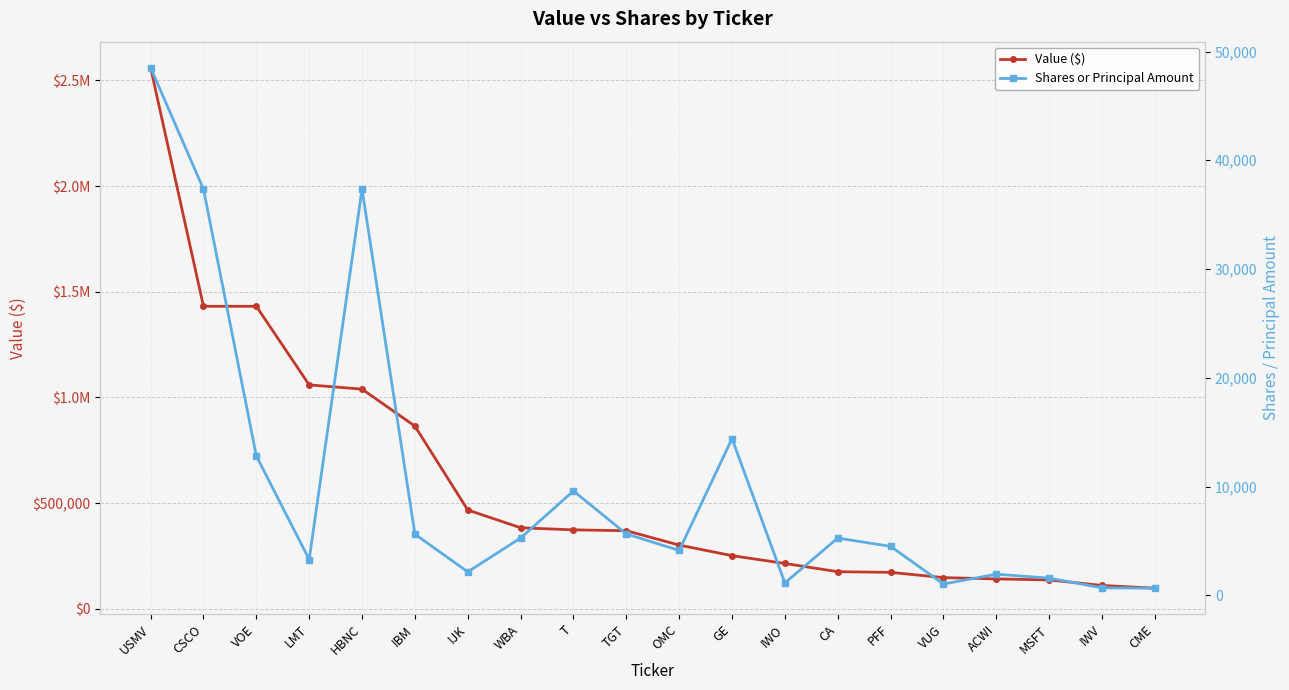

The Value ($) series shows 76699 at MSFT. True or false?

False